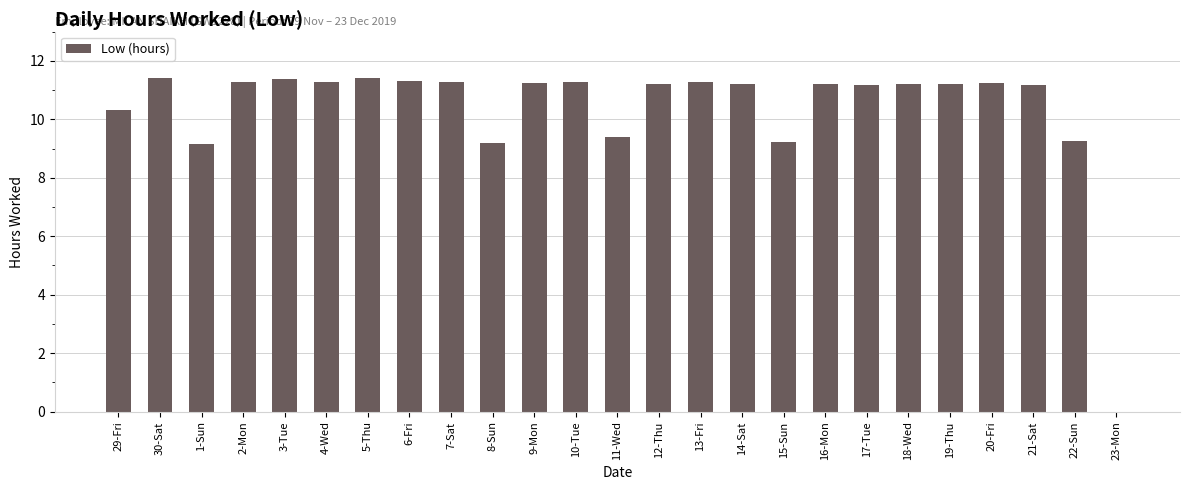

Read the value at 2-Mon.

11.3